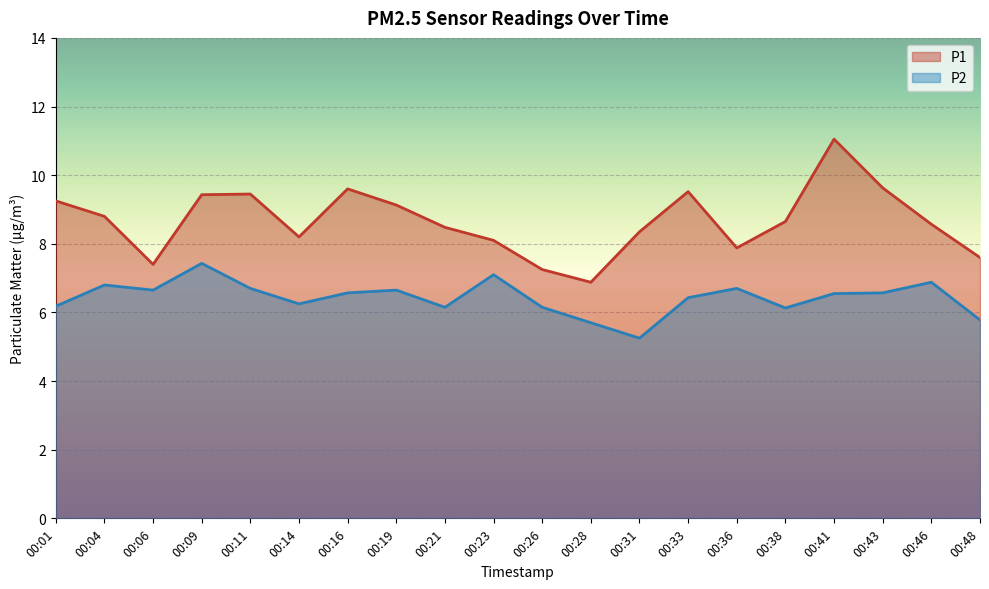

How many interior local valleys does the P1 series have?

4